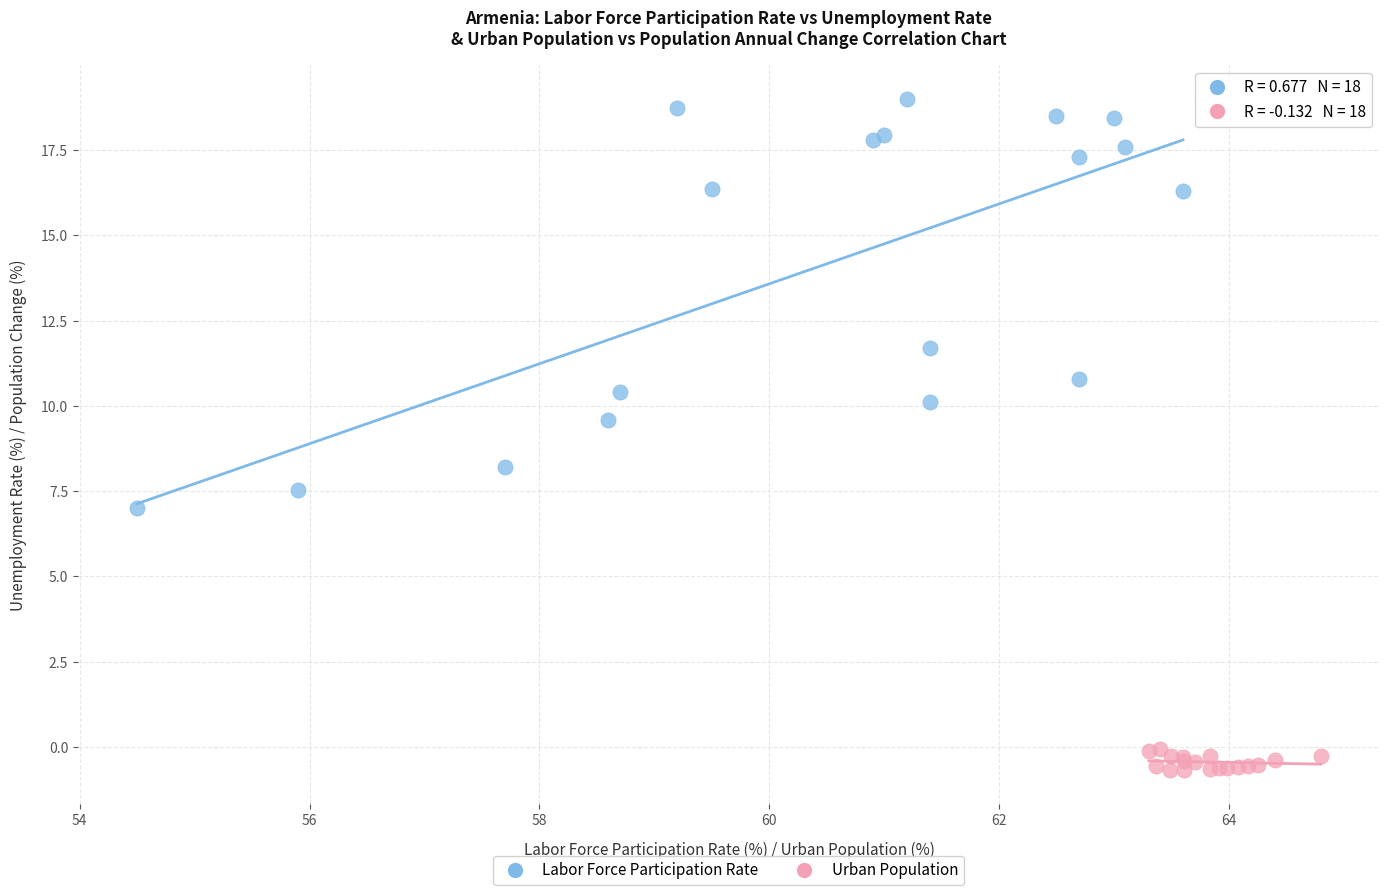

Which series reaches the minimum Y coordinate?

Urban Population